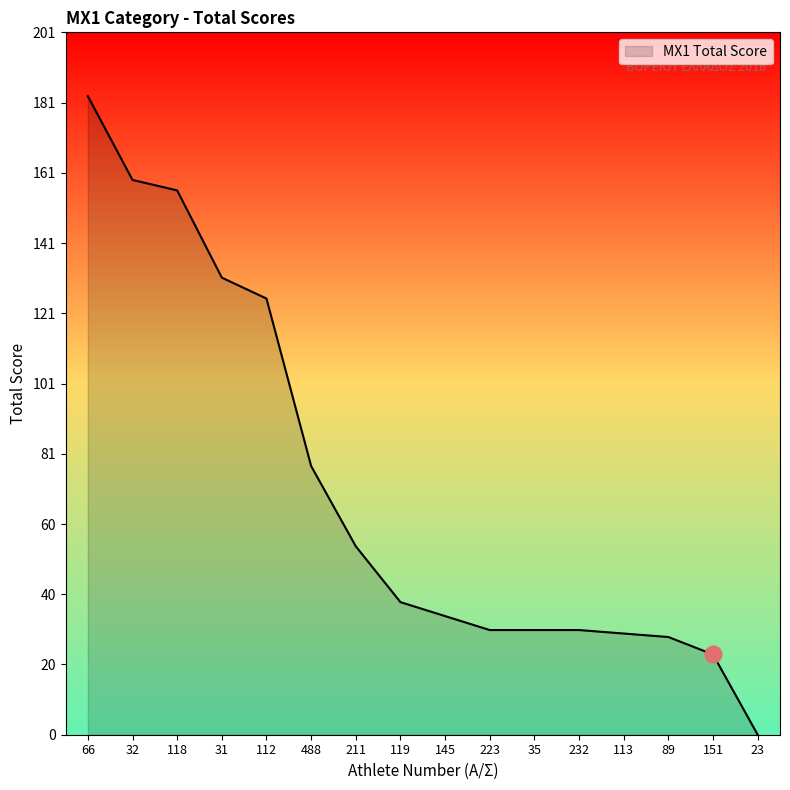

What is the difference between the maximum and minimum values?

183